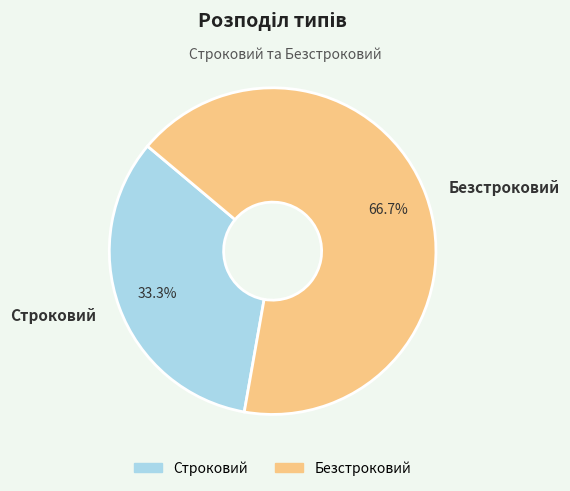

What is the smallest slice in the pie chart?

Строковий